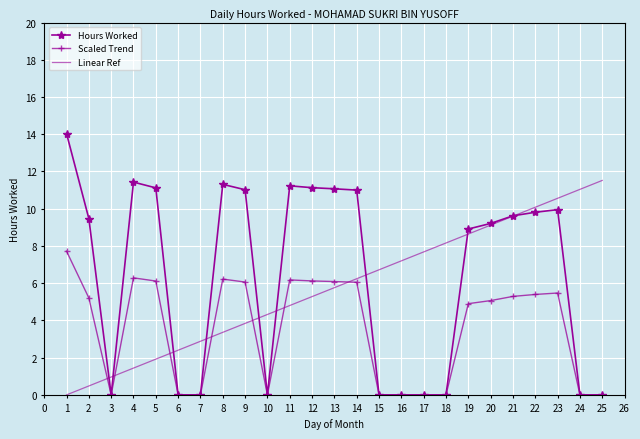

What value does the Linear Ref series have at 20?

9.1